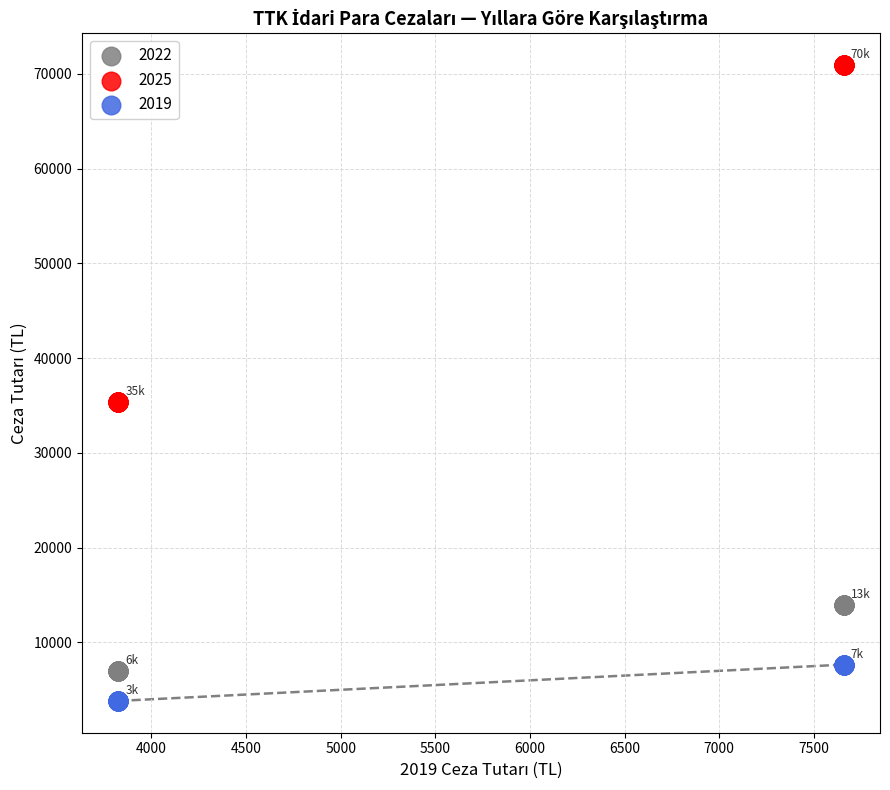

Which series reaches the minimum Y coordinate?

2019